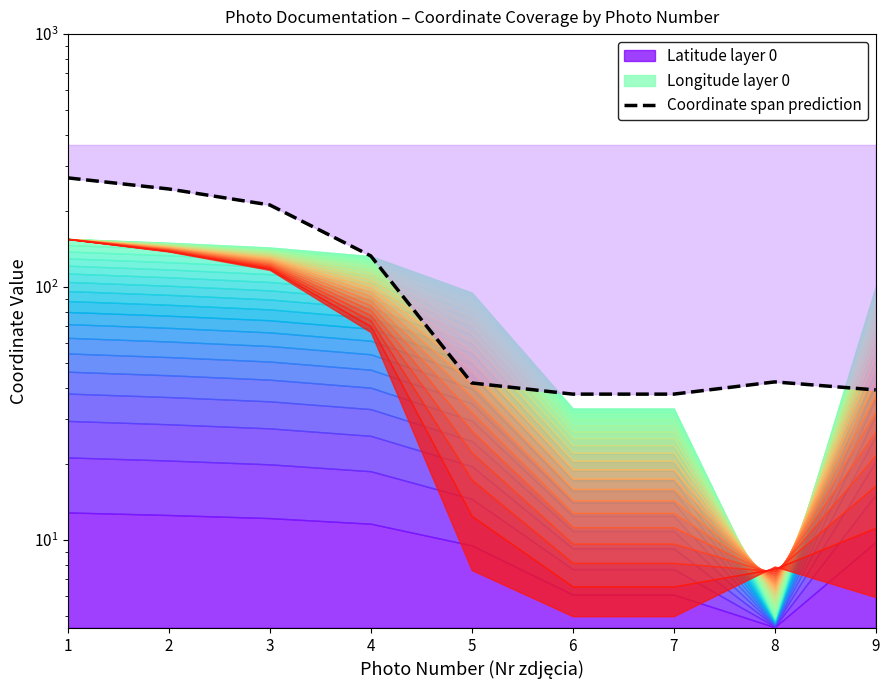

List the labels in order of value, largest first.

1, 2, 3, 4, 8, 5, 9, 6, 7